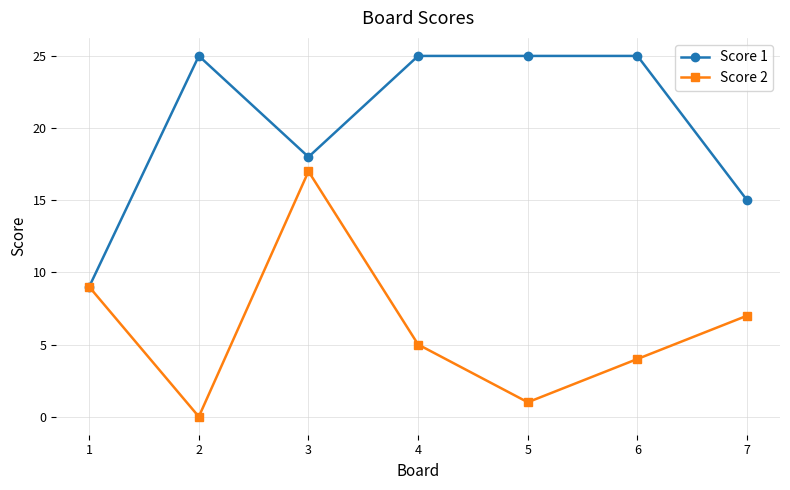

List the series in order of their peak value, lowest first.

Score 2, Score 1